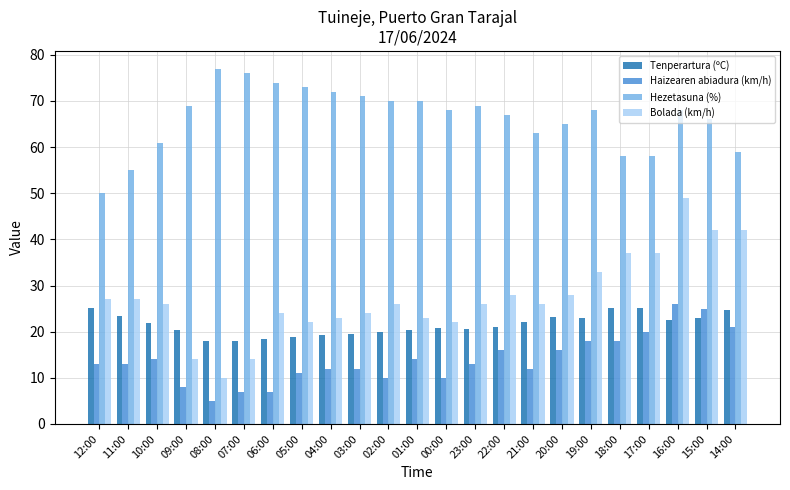

At which category is the sum across all series the highest?

16:00